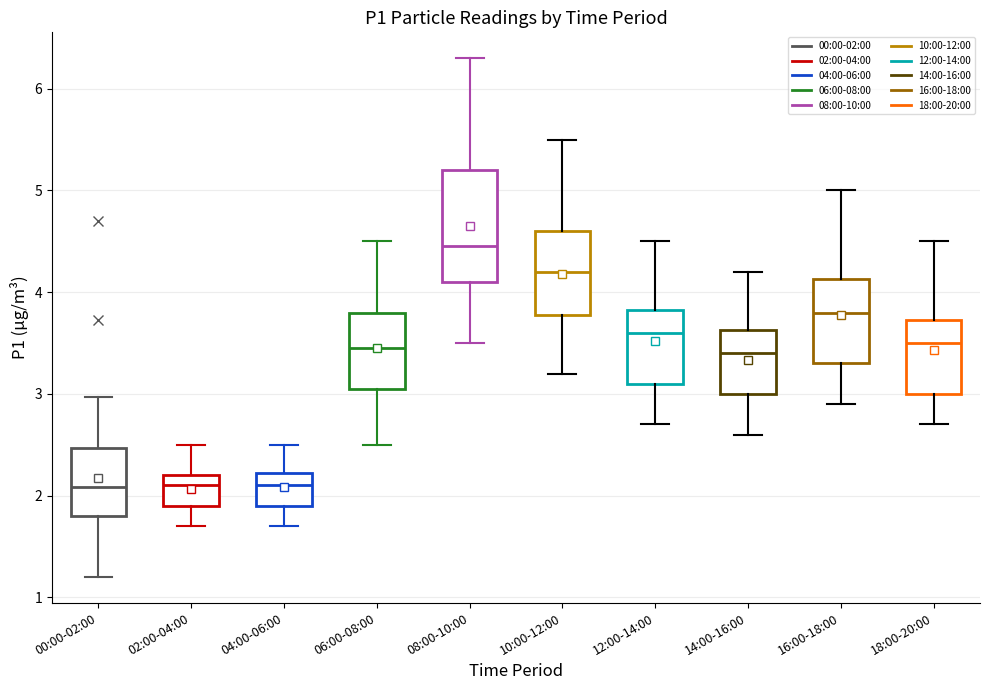

Where does the upper whisker of the box for 06:00-08:00 end on the y-axis? The values are not printed on the chart, so give them approximately, as read against the axis.

4.5